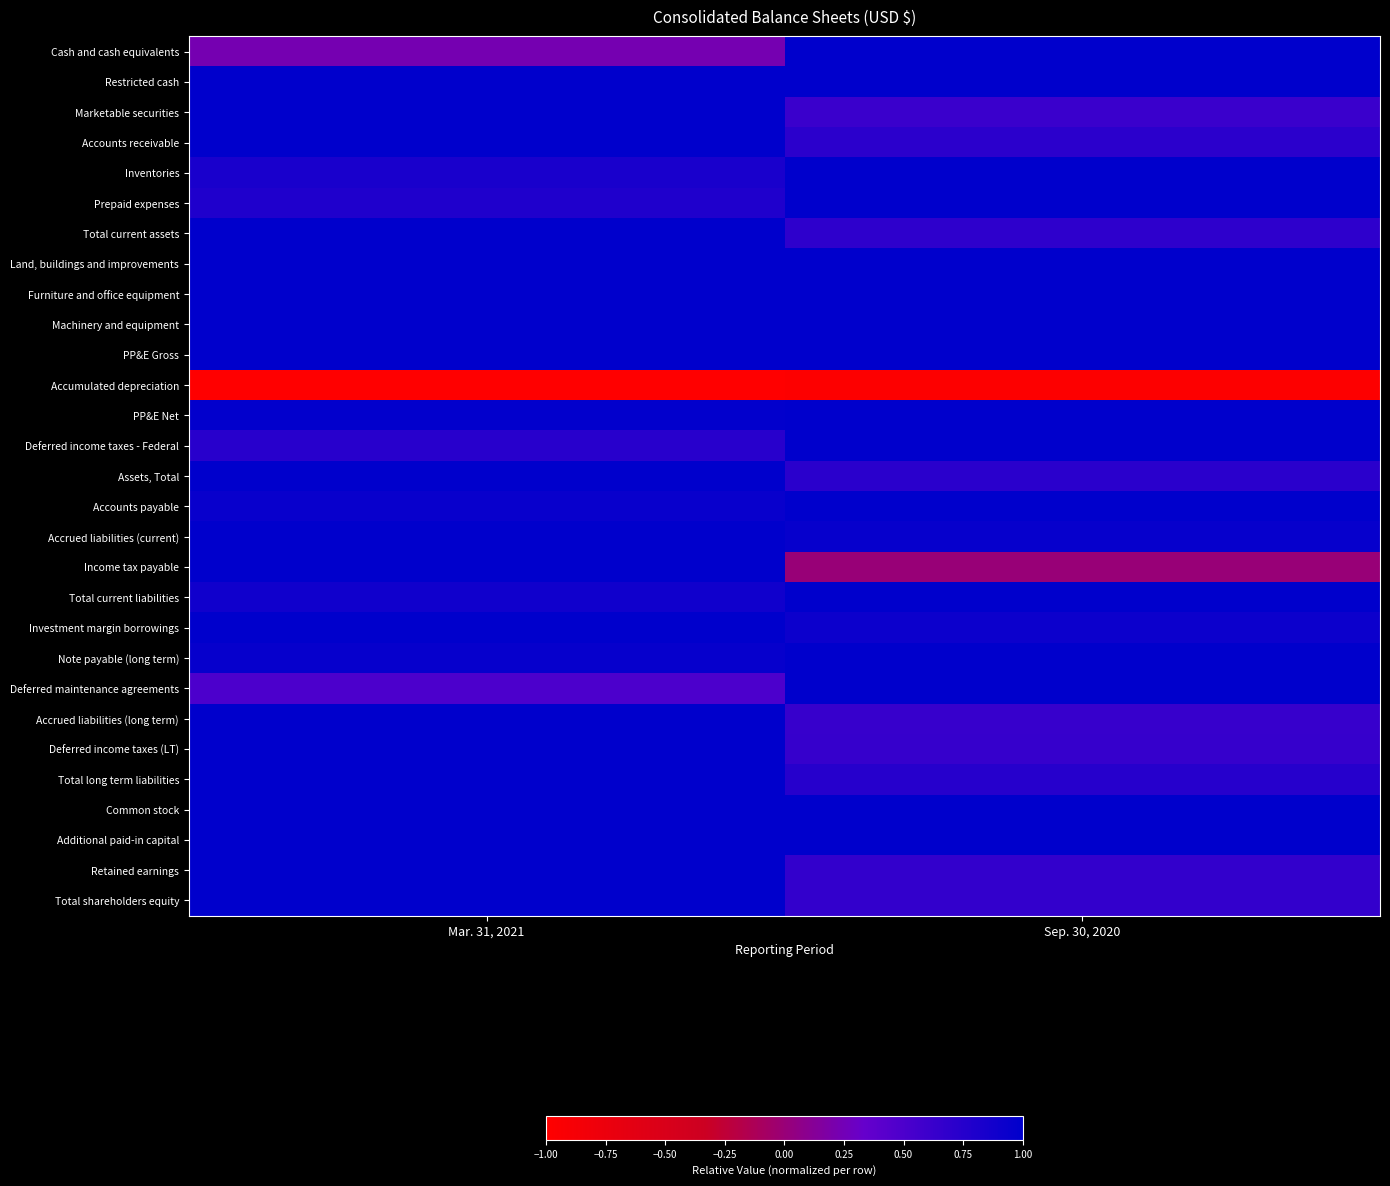

What is the smallest value displayed?

-1.0